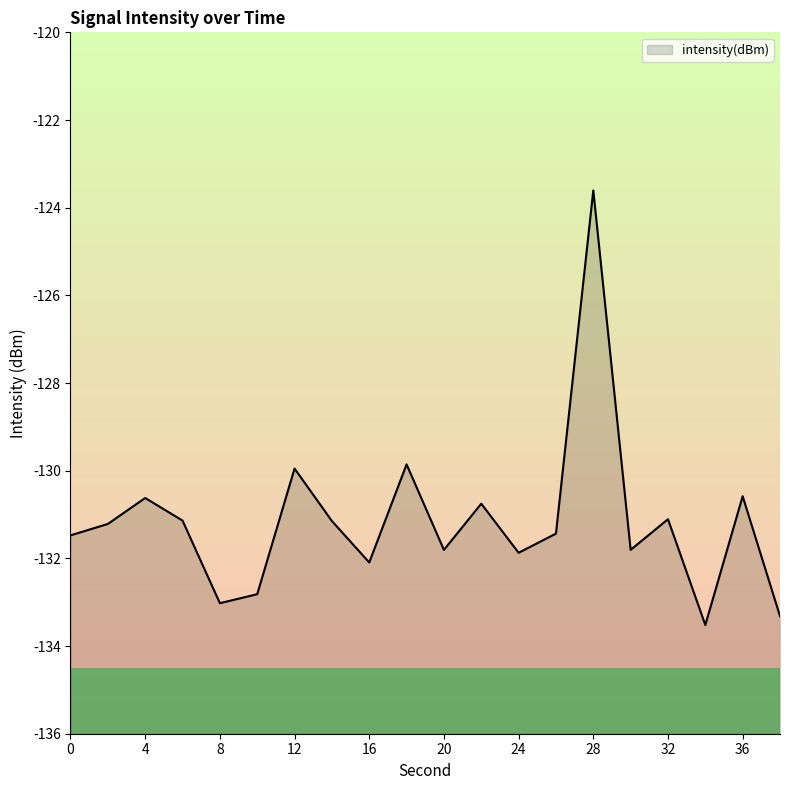

What is the average value?

-131.2